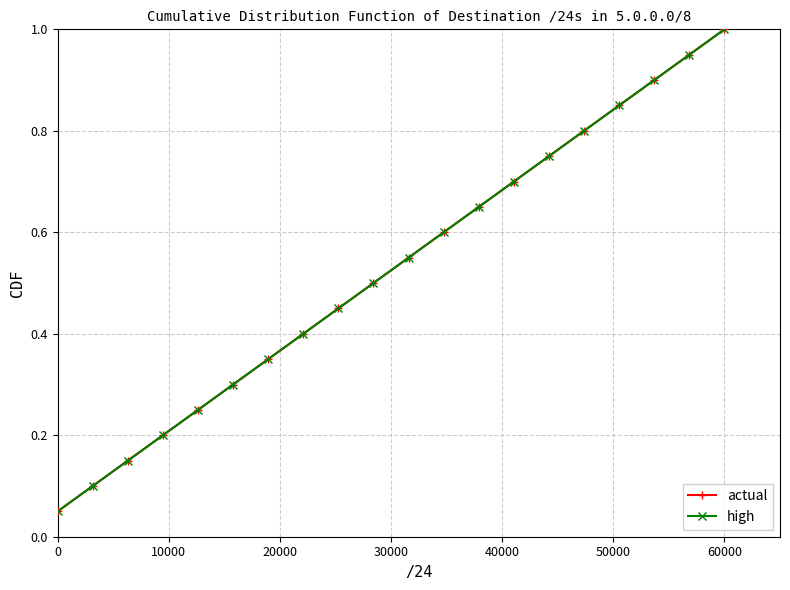

Which series has the largest total across all categories?

actual